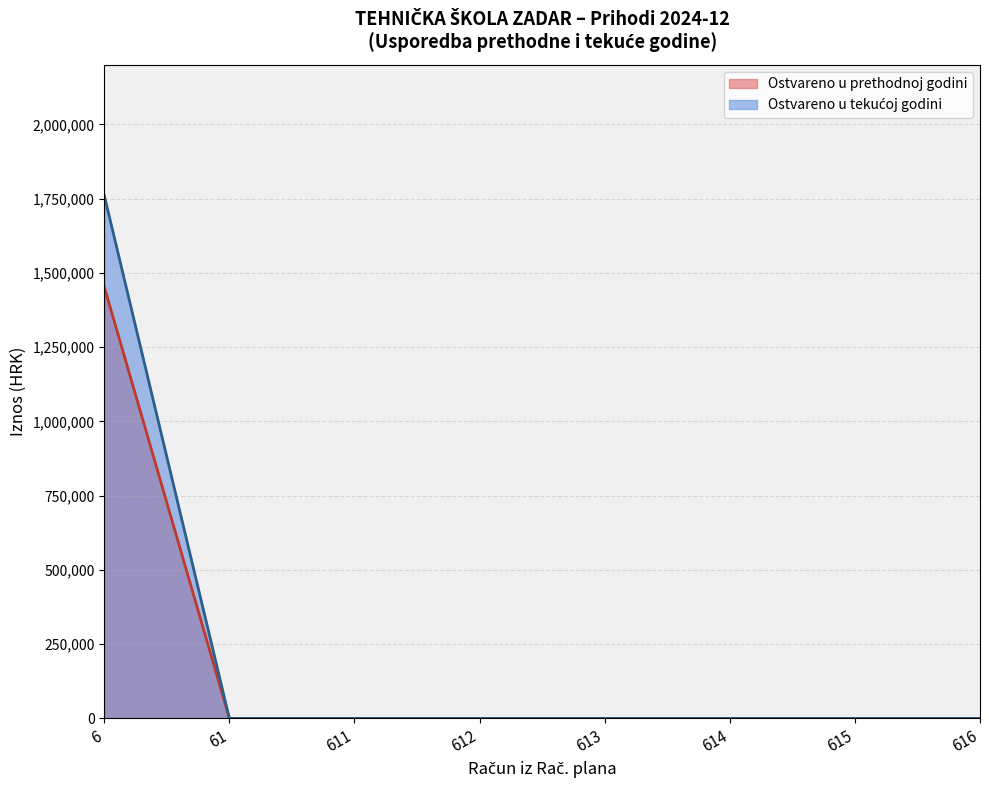

How many categories are shown in the chart?

8